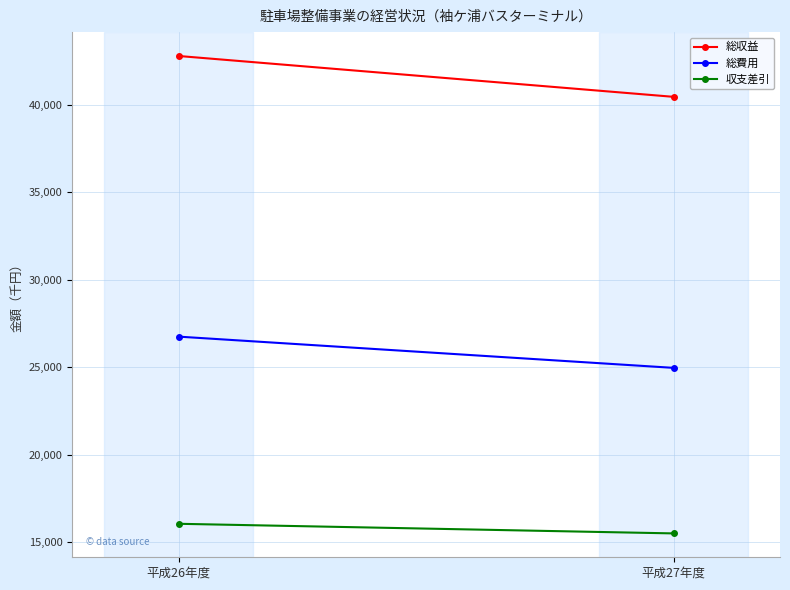

At which label is 総費用 closest to 25854?

平成26年度